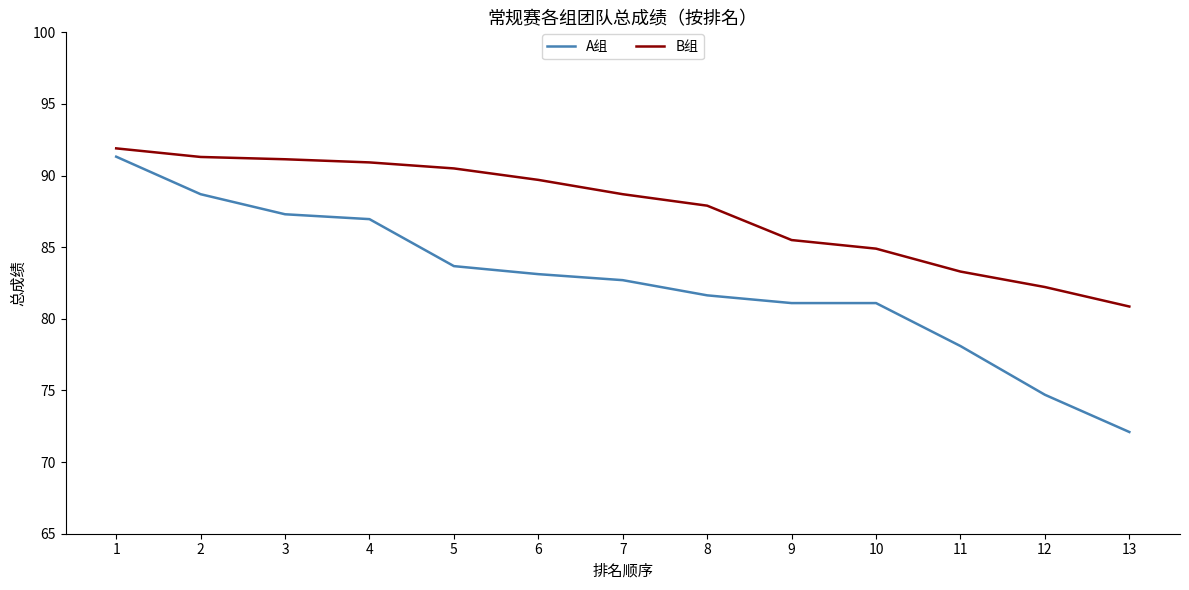

Reading left to right, transcribe all the data shown in this chart.

A组: 91.3	88.7	87.3	87.0	83.7	83.1	82.7	81.6	81.1	81.1	78.1	74.7	72.1
B组: 91.9	91.3	91.1	90.9	90.5	89.7	88.7	87.9	85.5	84.9	83.3	82.2	80.9